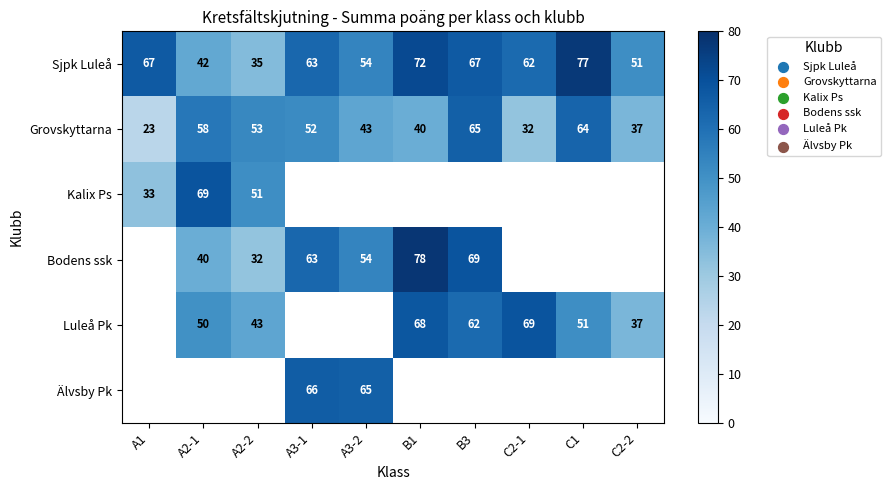

At which category does the chart reach its minimum across all series?

A1